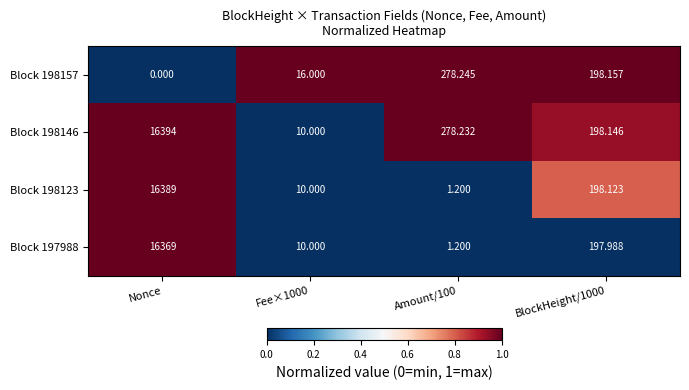

Which label corresponds to the smallest value in the chart?

Nonce